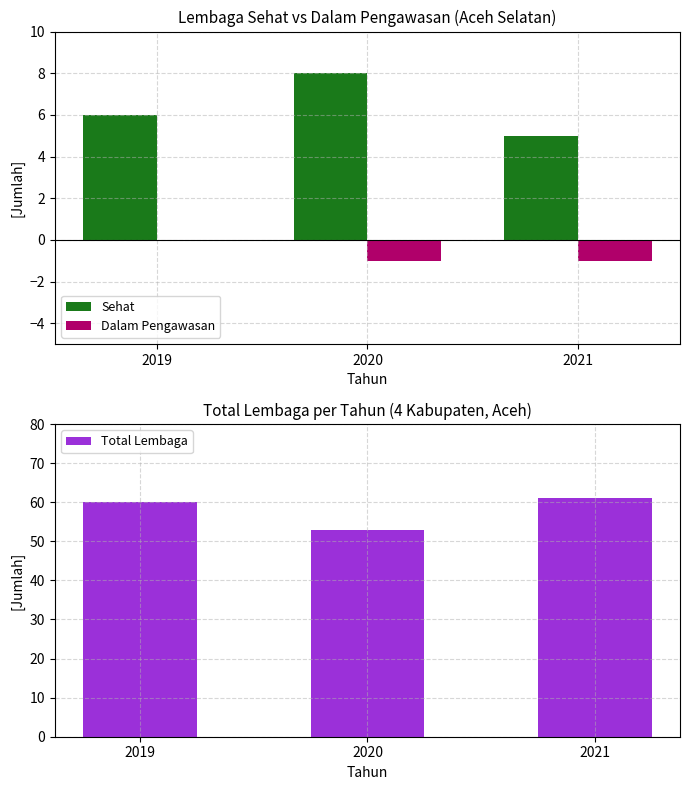

What is the sum of all Total Lembaga values?

174